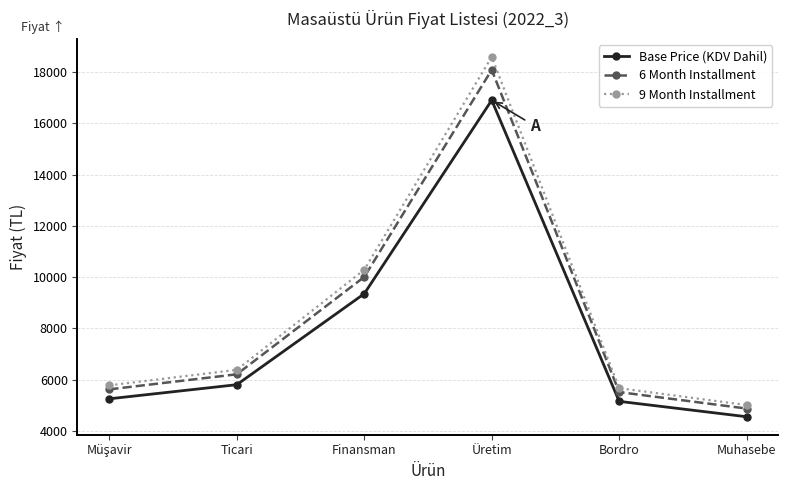

Reading right to left, what are all the values shown in this chart?

Base Price (KDV Dahil): 4550	5150	16900	9350	5800	5250
6 Month Installment: 4869	5511	18083	10005	6206	5618
9 Month Installment: 5005	5665	18590	10285	6380	5775